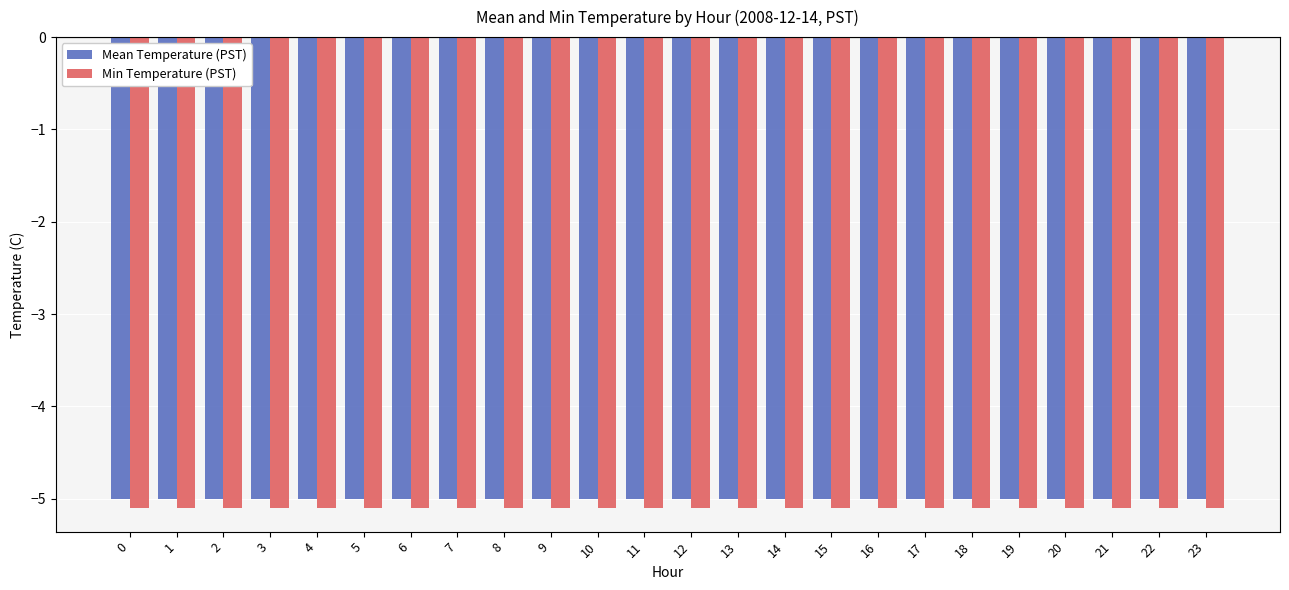

What is the approximate value of Min Temperature (PST) at 11?

-5.1